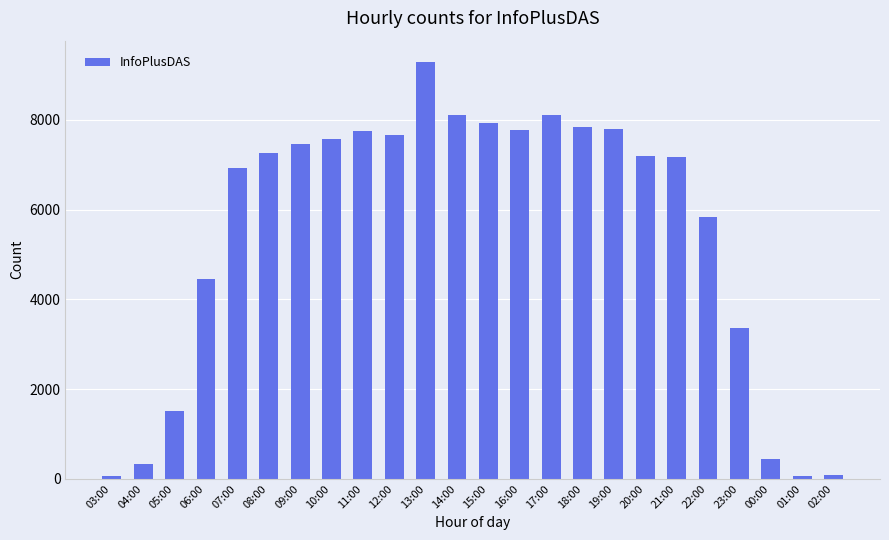

At which category does the chart reach its peak across all series?

13:00